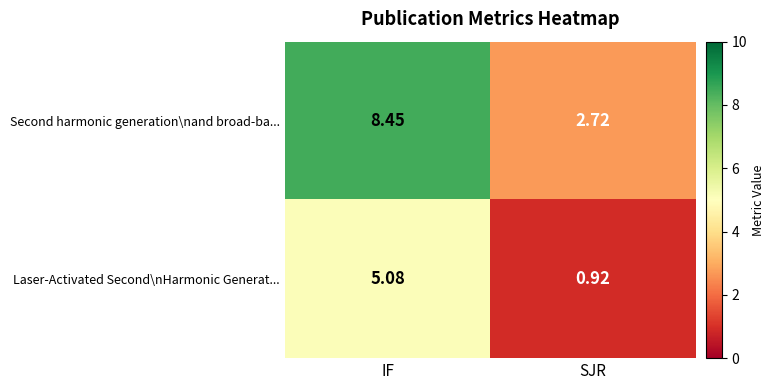

Where does the Laser-Activated Second\nHarmonic Generat... series first go above 5?

IF